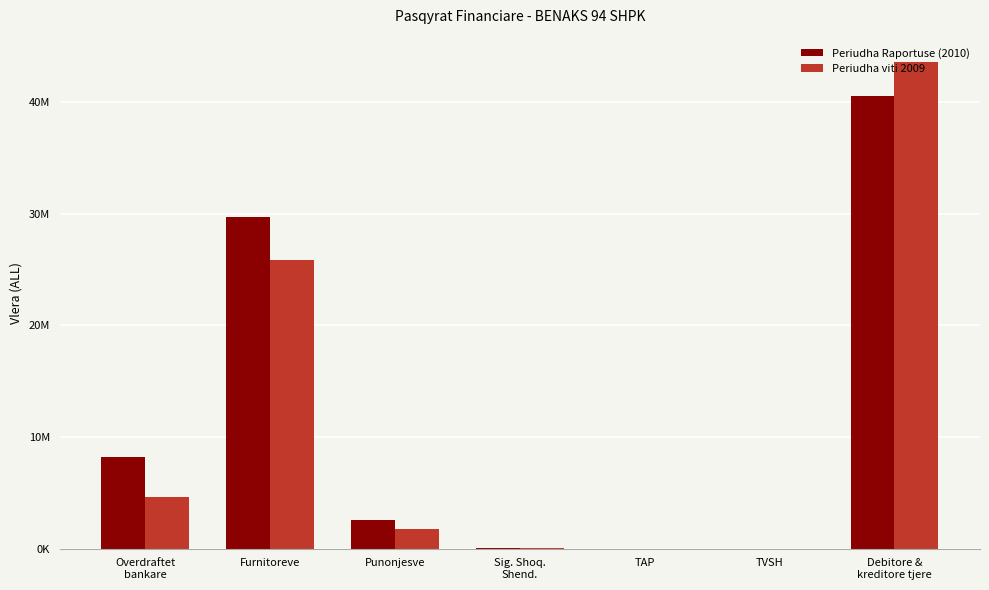

Reading right to left, list all the values displayed in this chart.

Periudha Raportuse (2010): Debitore &
kreditore tjere=40490111.0	TVSH=9853.3	TAP=13300.0	Sig. Shoq.
Shend.=56637.0	Punonjesve=2577064.0	Furnitoreve=29695716.8	Overdraftet
bankare=8235277.6
Periudha viti 2009: Debitore &
kreditore tjere=43562554.0	TVSH=11850.0	TAP=6505.0	Sig. Shoq.
Shend.=28521.0	Punonjesve=1722513.0	Furnitoreve=25809414.0	Overdraftet
bankare=4665900.0